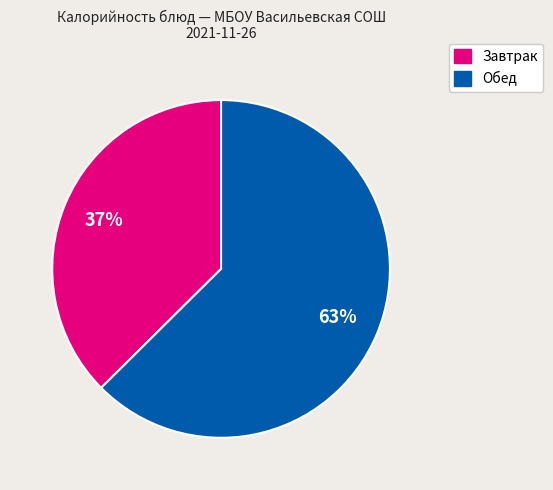

To the nearest percent, what is the average slice percentage?

50%